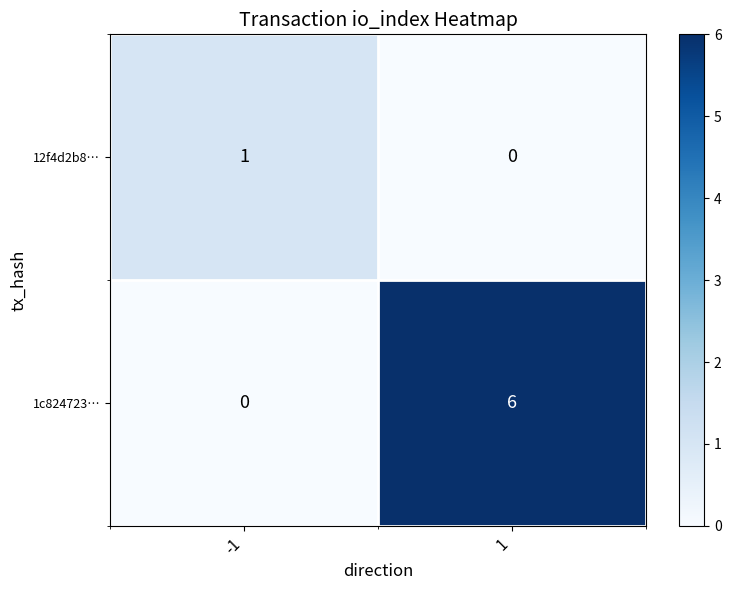

Is it true that 12f4d2b8… equals 0 at 1?

True